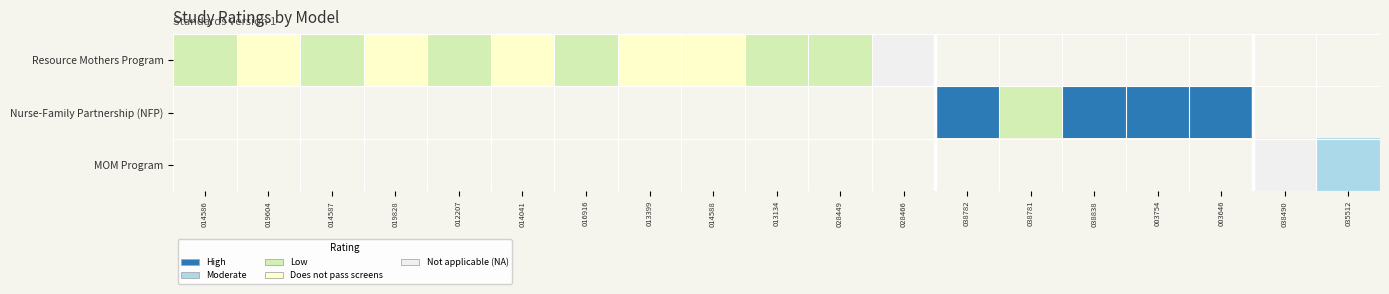

Which category has the highest value across all series?

028466